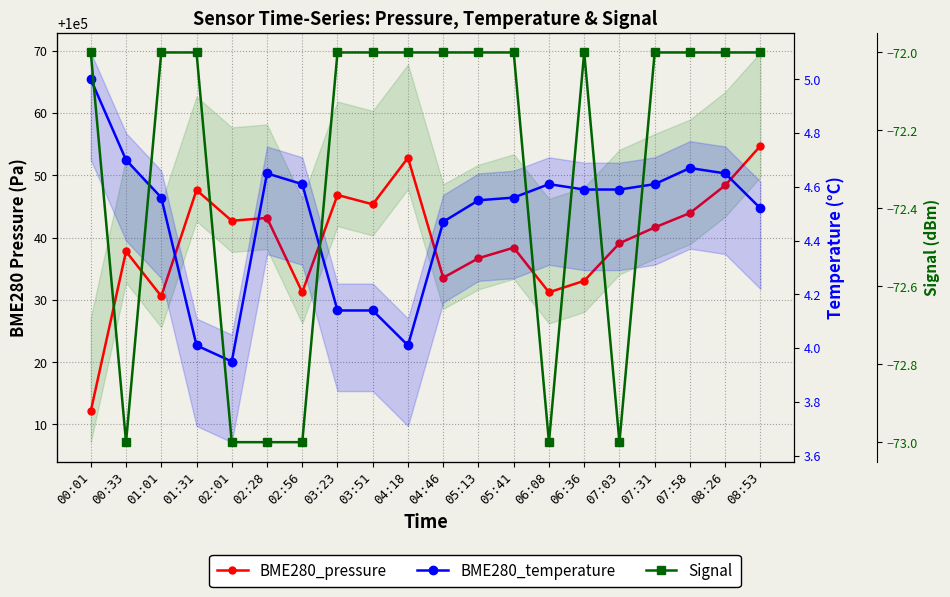

Rank the categories by BME280_temperature value from lowest to highest.

02:01, 01:31, 04:18, 03:23, 03:51, 04:46, 08:53, 05:13, 01:01, 05:41, 06:36, 07:03, 02:56, 06:08, 07:31, 02:28, 08:26, 07:58, 00:33, 00:01